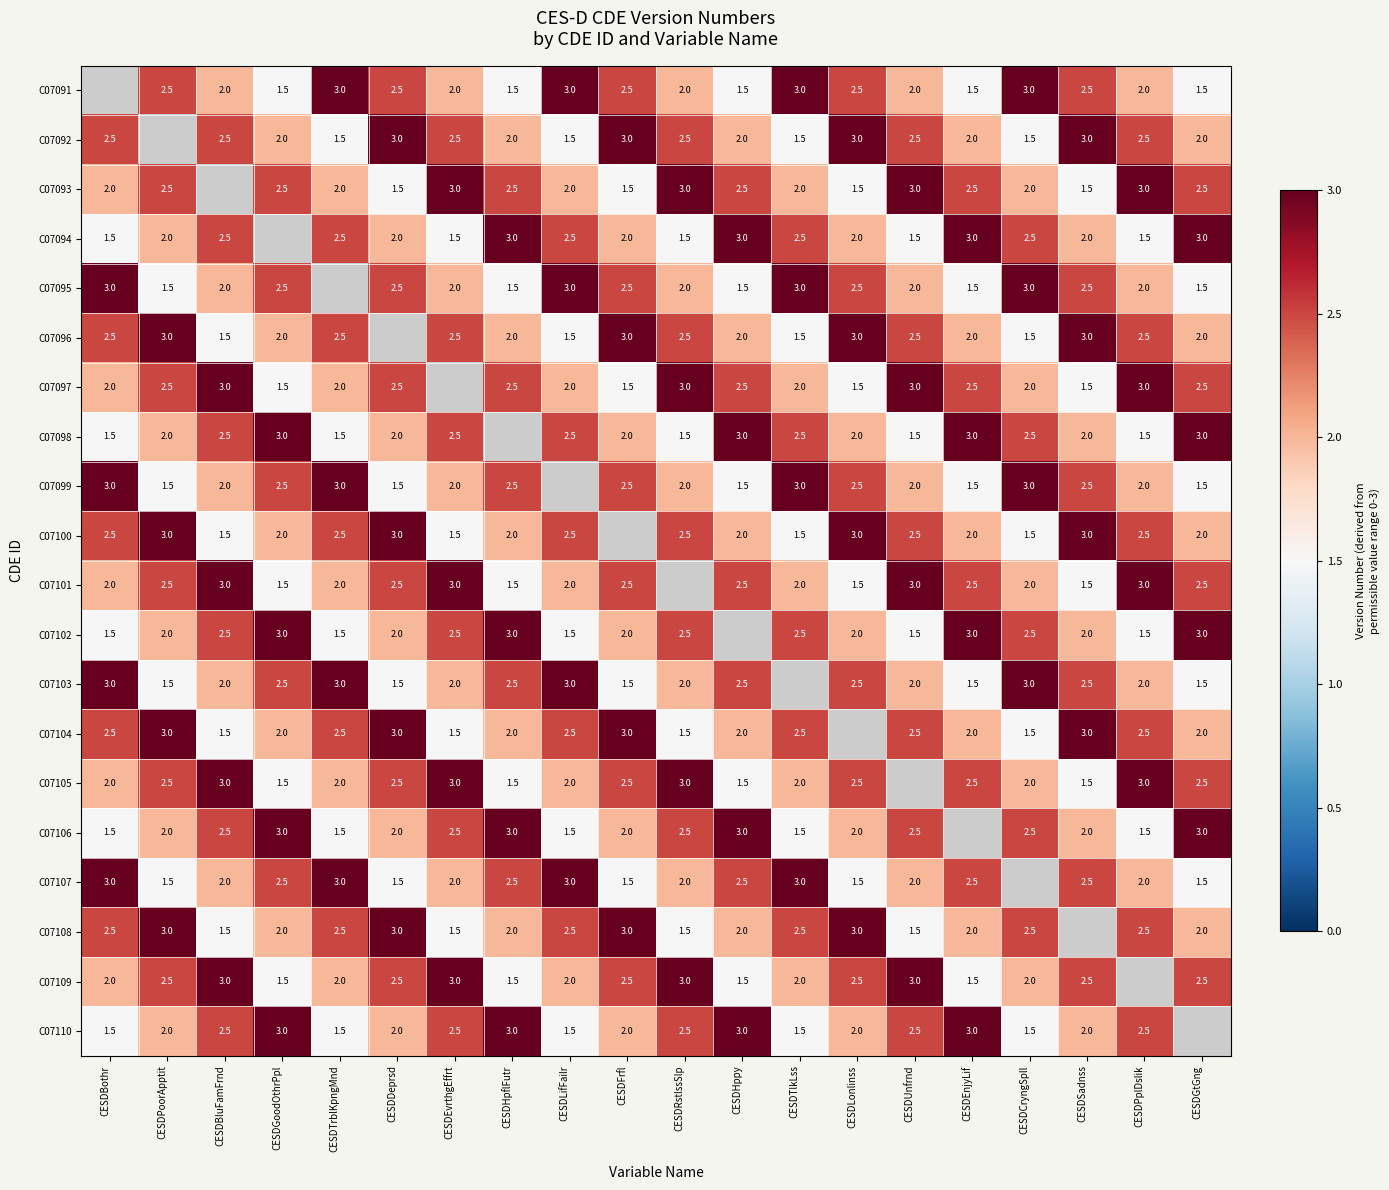

The value of C07098 at CESDBluFamFrnd is 3.8. True or false?

False